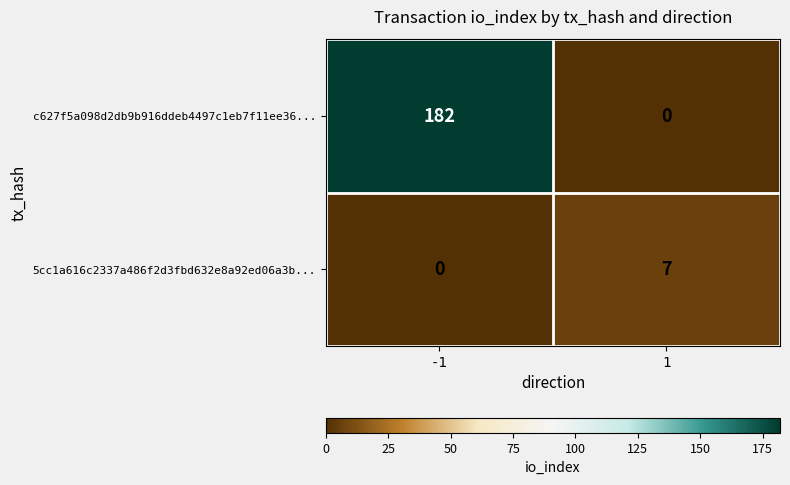

How many positive values does the 5cc1a616c2337a486f2d3fbd632e8a92ed06a3b... series have?

1